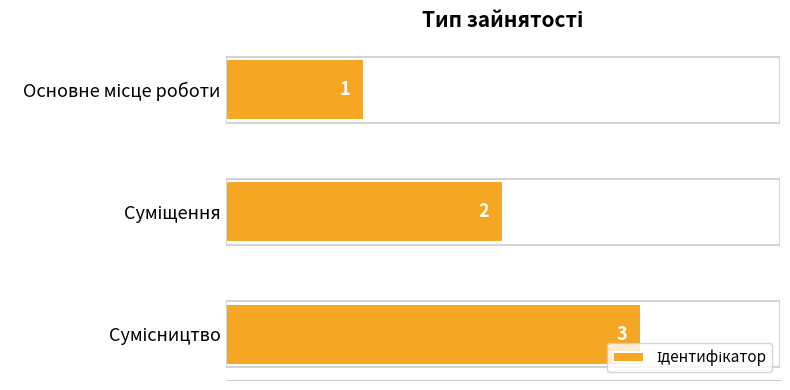

Count the values in the range 1 to 3.

3